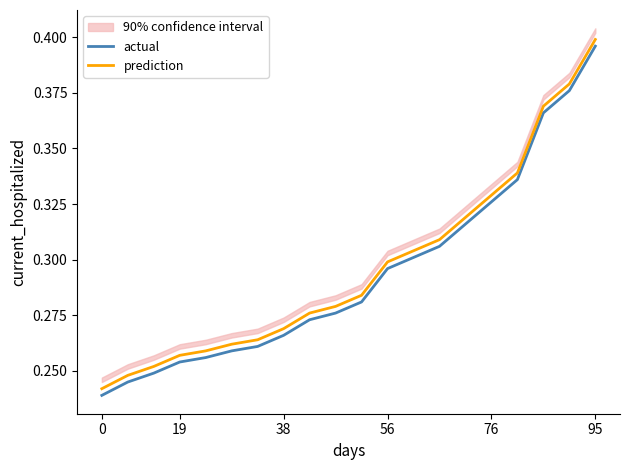

At how many categories does at least one series exceed 0?

20